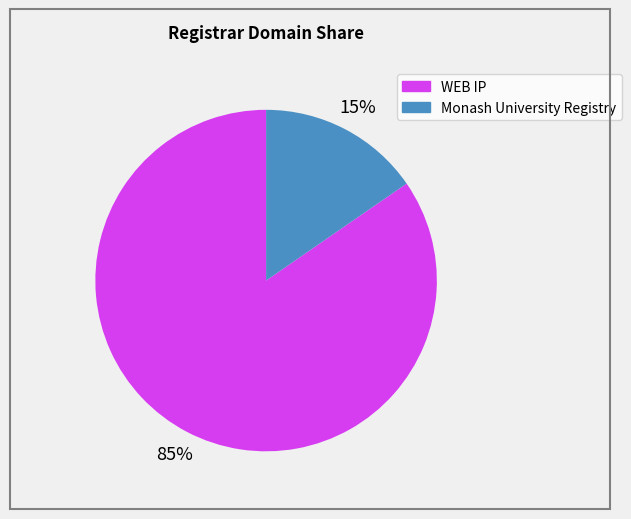

To the nearest percent, what is the combined percentage of Monash University Registry and WEB IP?

100%